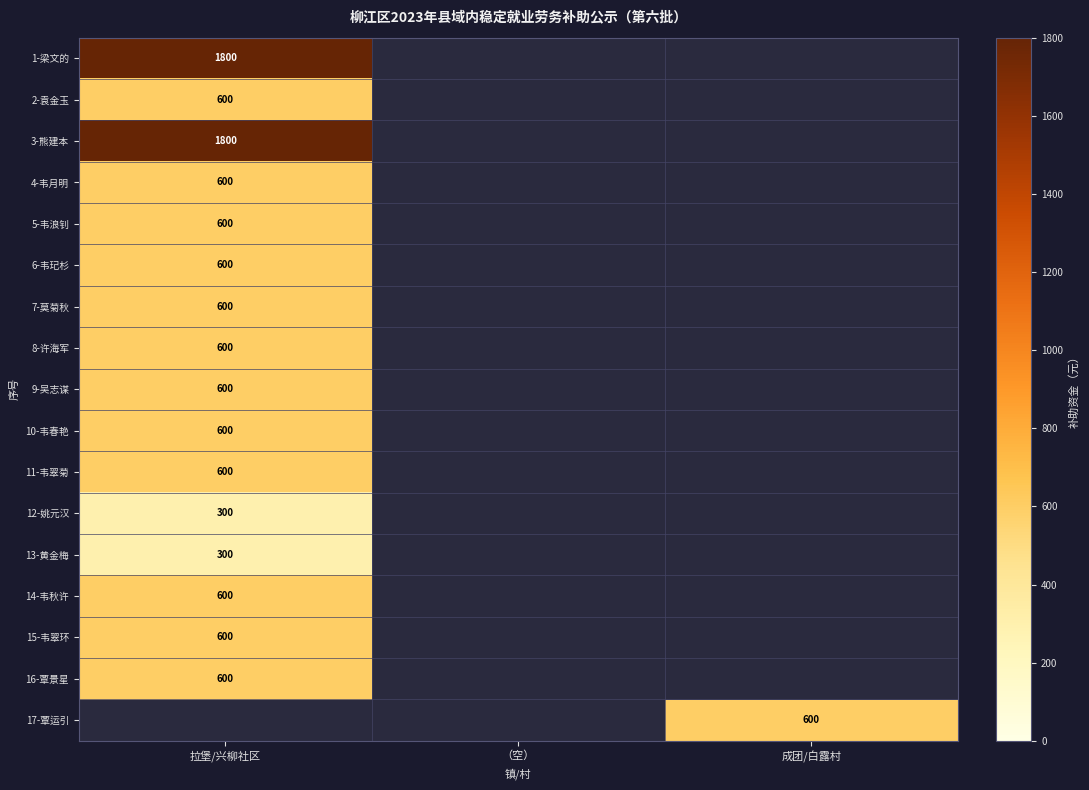

The value of 1-梁文的 at 拉堡/兴柳社区 is 2475. True or false?

False